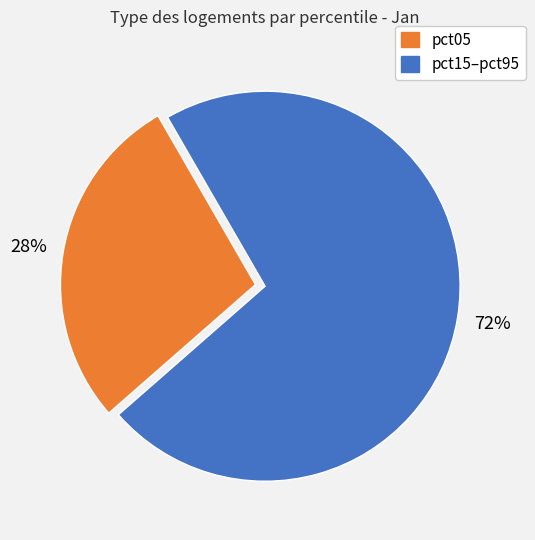

Is there a majority slice in this chart?

Yes